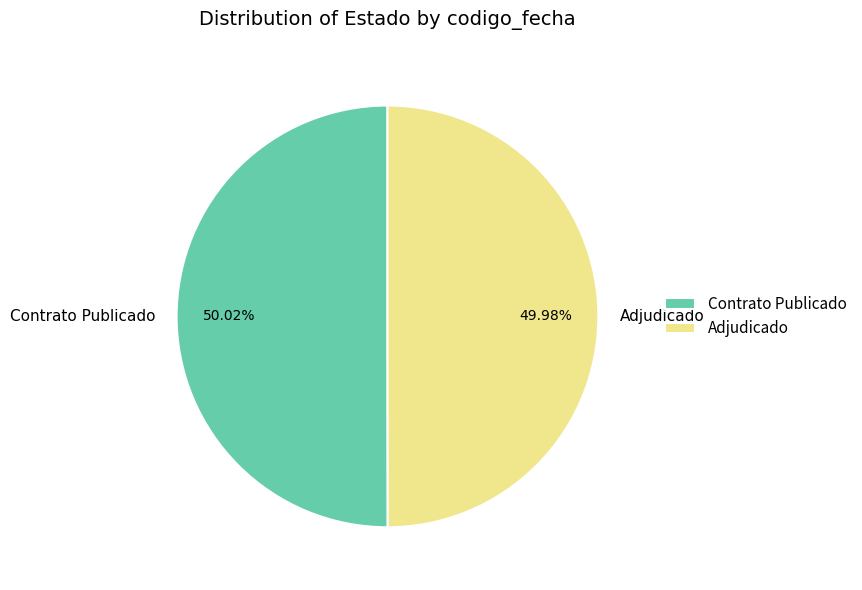

Combined, do Contrato Publicado and Adjudicado account for over 50%?

Yes